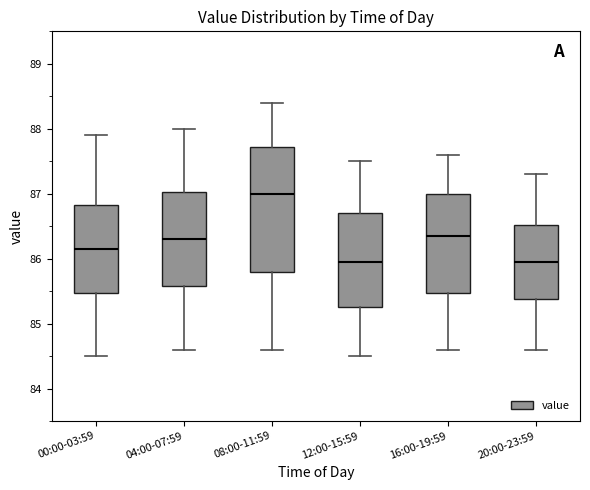

Reading left to right, read every box against the y-axis: the position of its median line, the range the box covers, and the ends of its whiskers. The values are not printed on the chart, so give them approximately, as read against the axis.

00:00-03:59: median 86.2, box 85.5 to 86.8, whiskers 84.5 to 87.9
04:00-07:59: median 86.3, box 85.6 to 87.0, whiskers 84.6 to 88.0
08:00-11:59: median 87.0, box 85.8 to 87.7, whiskers 84.6 to 88.4
12:00-15:59: median 86.0, box 85.3 to 86.7, whiskers 84.5 to 87.5
16:00-19:59: median 86.4, box 85.5 to 87.0, whiskers 84.6 to 87.6
20:00-23:59: median 86.0, box 85.4 to 86.5, whiskers 84.6 to 87.3